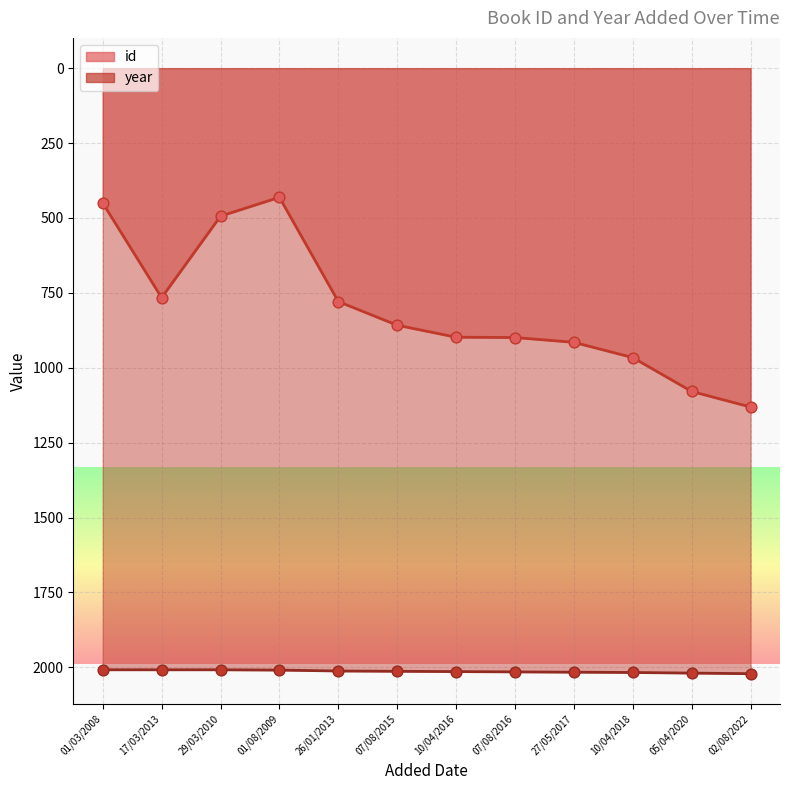

Which series reaches the minimum Y coordinate?

id